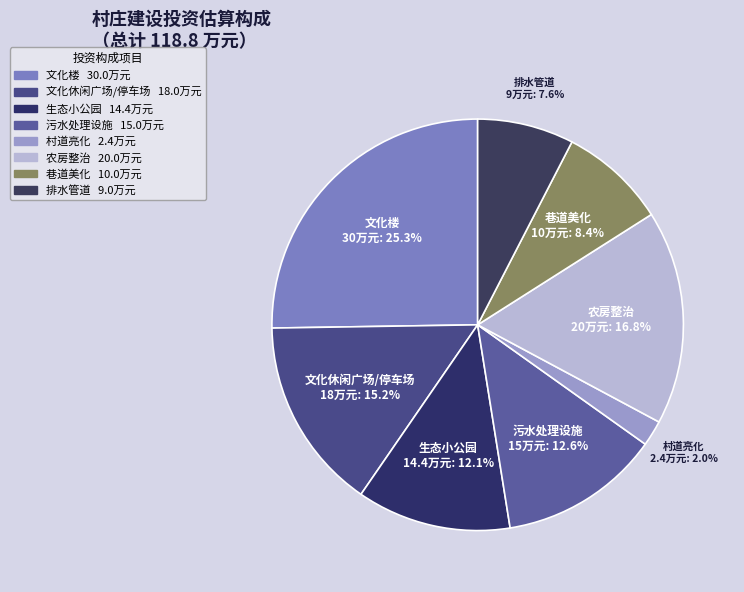

Which slice is the smallest?

村道亮化